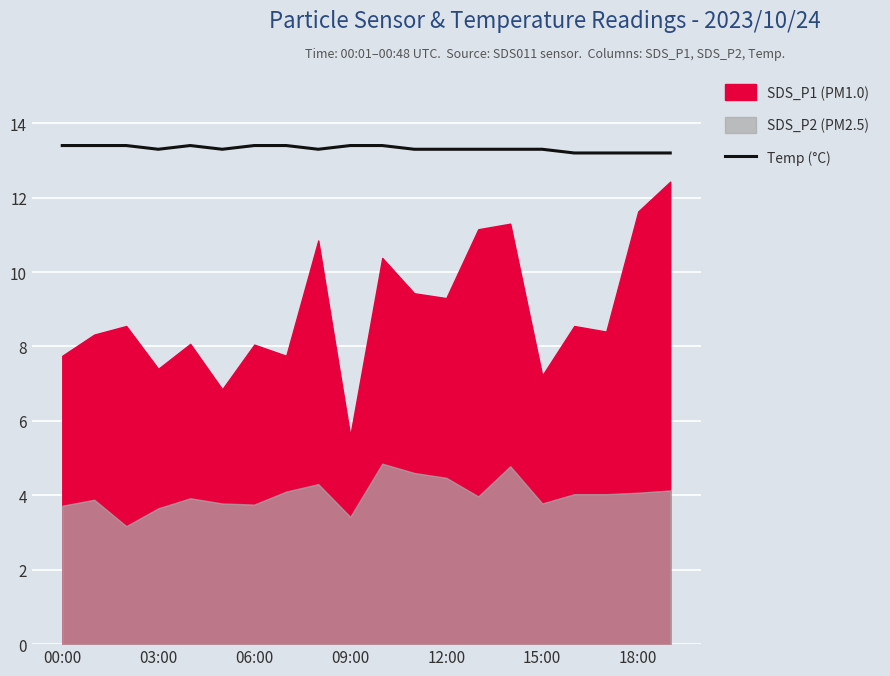

True or false: Temp (°C) has a value of 4.9 at 00:00.

False